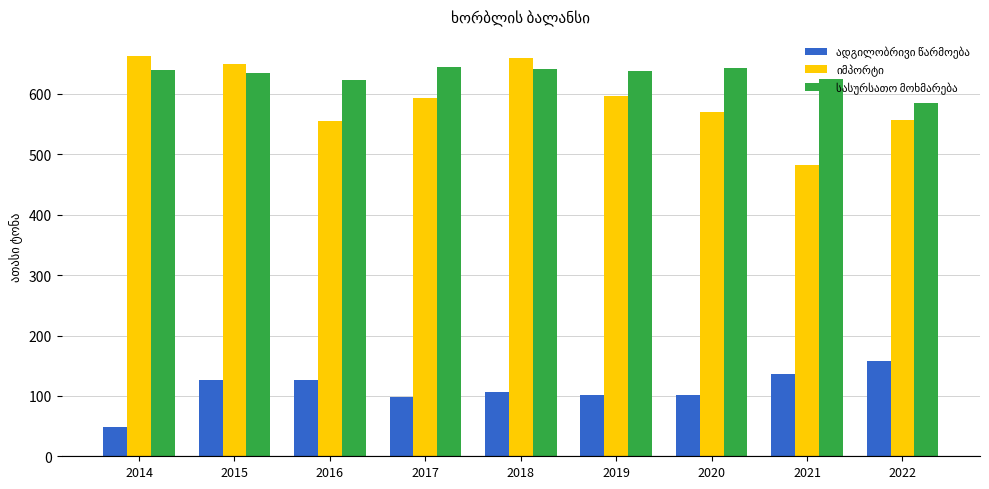

What is the smallest value displayed?

48